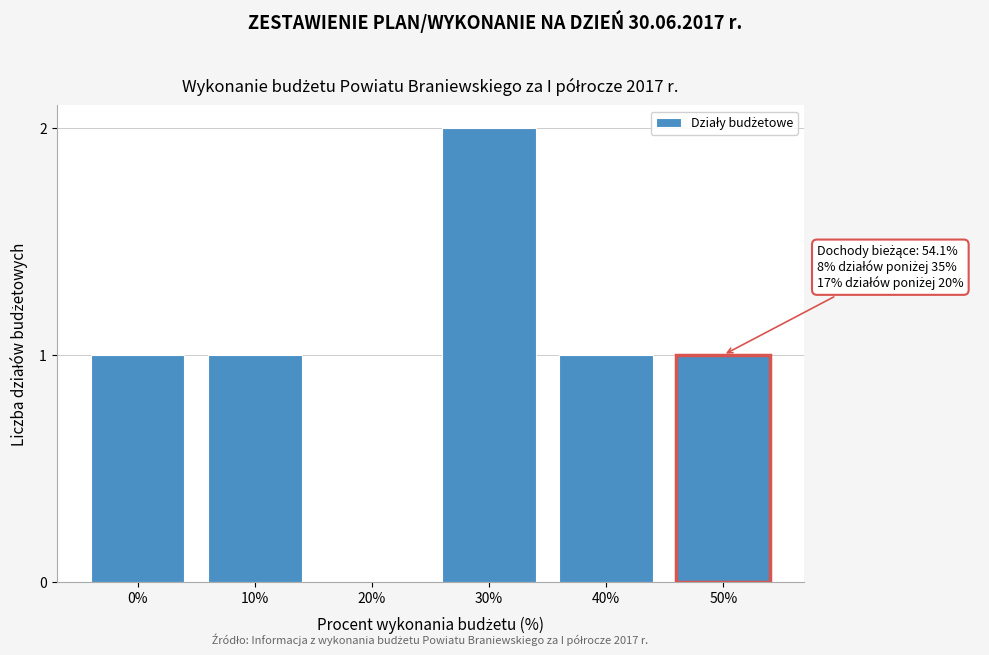

Reading left to right, list all the values displayed in this chart.

0%=1	10%=1	20%=0	30%=2	40%=1	50%=1